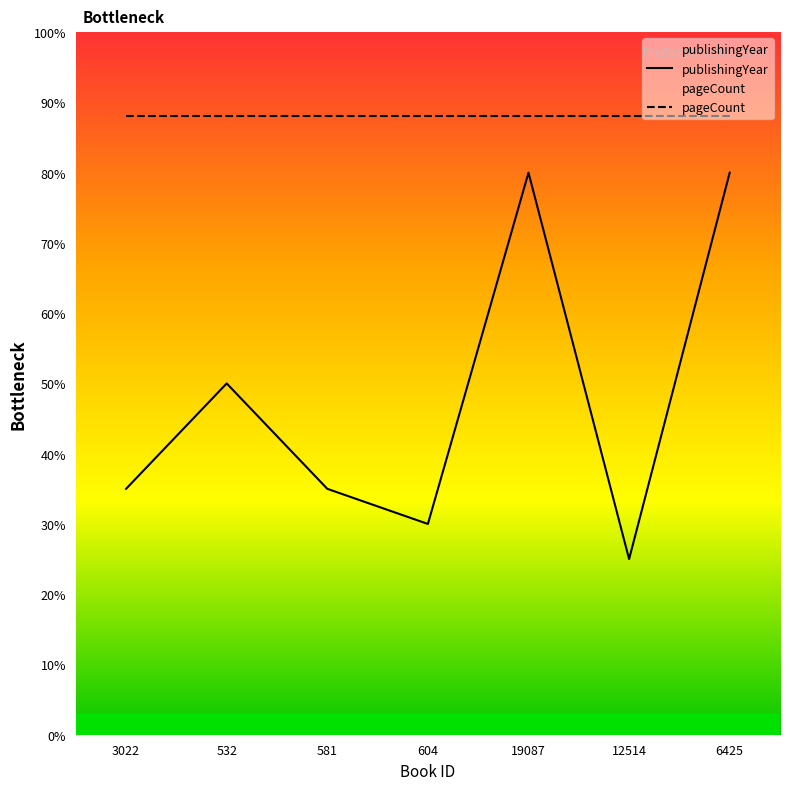

Reading left to right, transcribe all the data shown in this chart.

publishingYear: 35	50	35	30	80	25	80
pageCount: 88	88	88	88	88	88	88